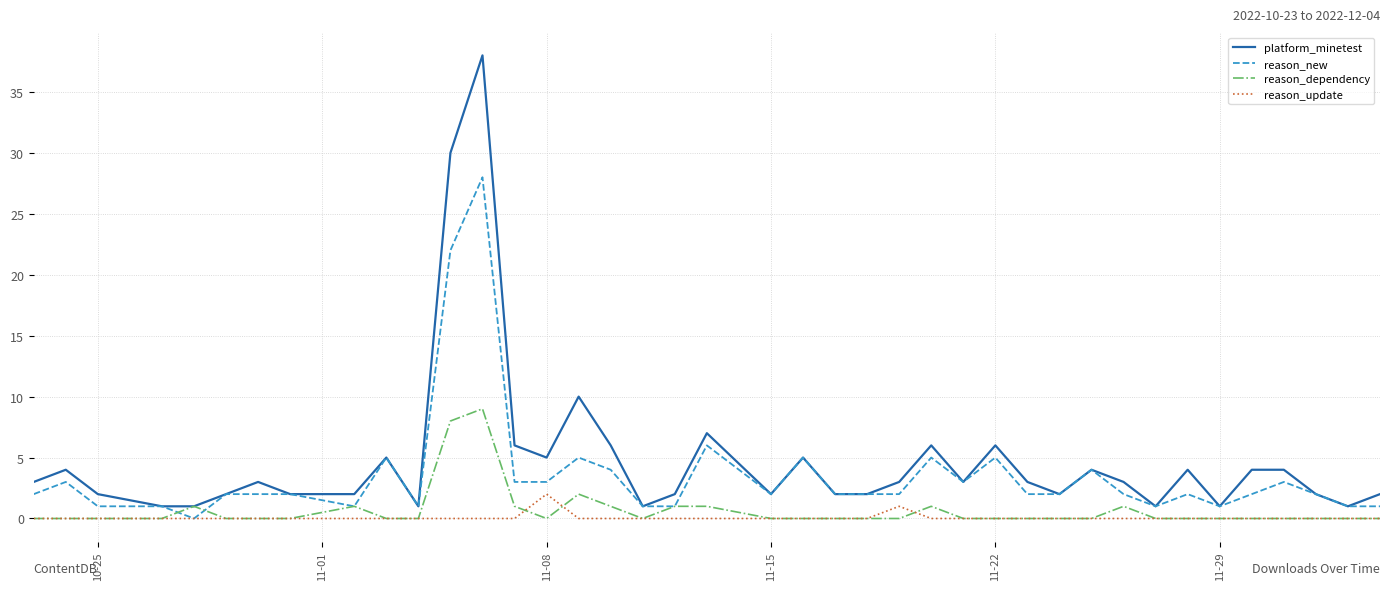

Which series has the widest spread of values?

platform_minetest